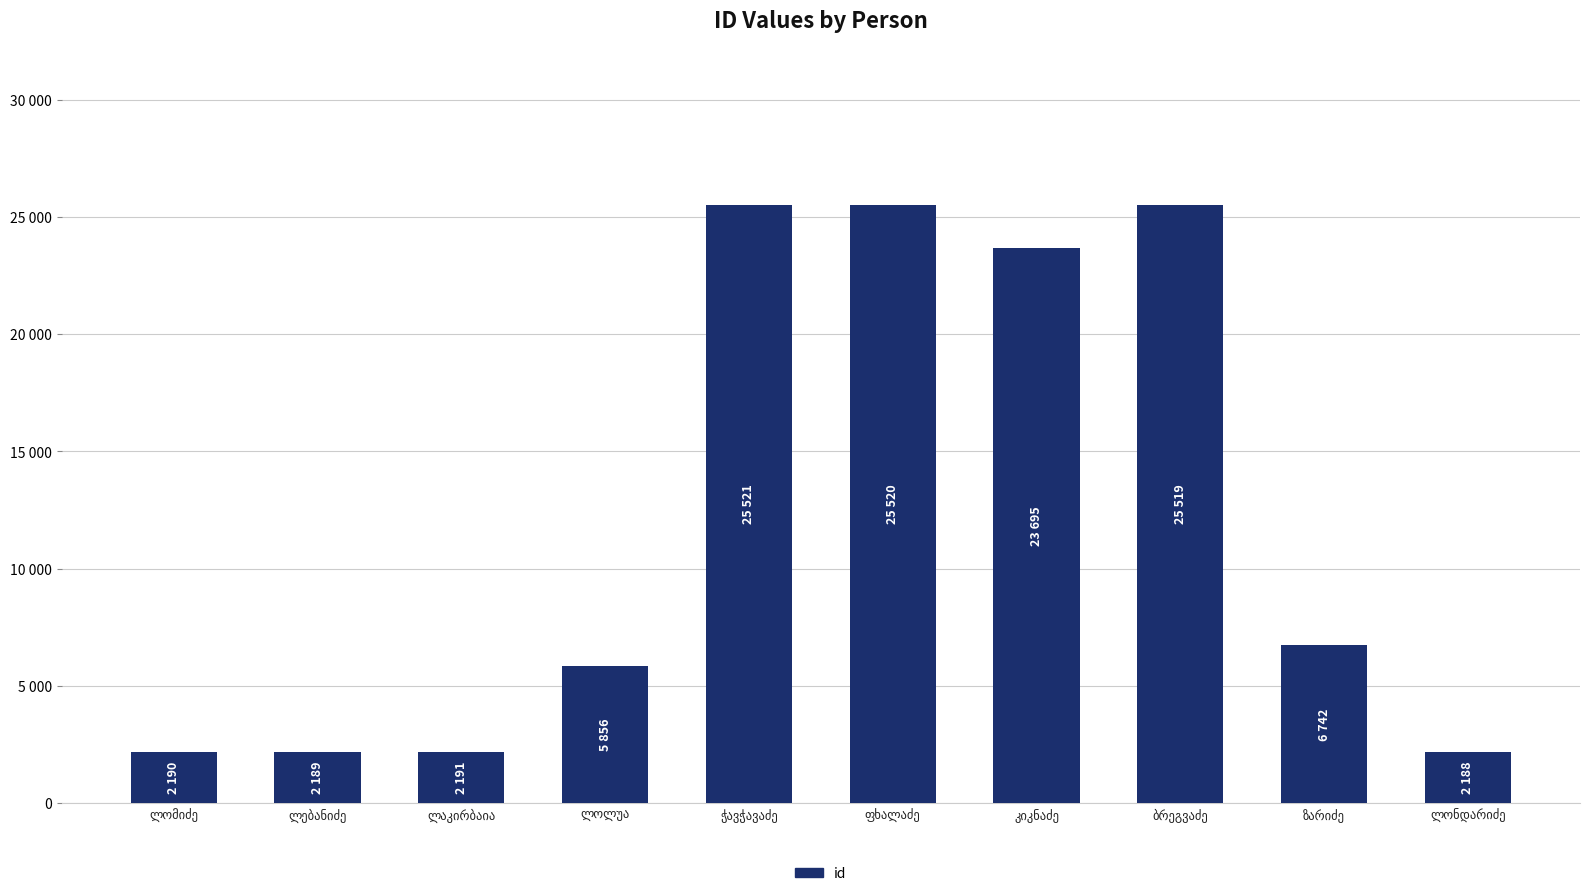

What is the smallest value displayed?

2188